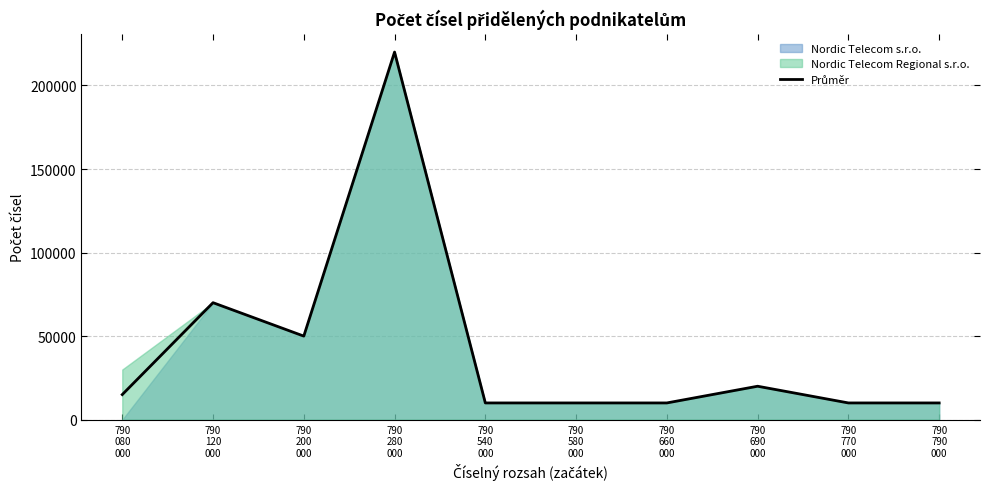

What is the approximate value at 790
200
000, to the nearest 100?

50000